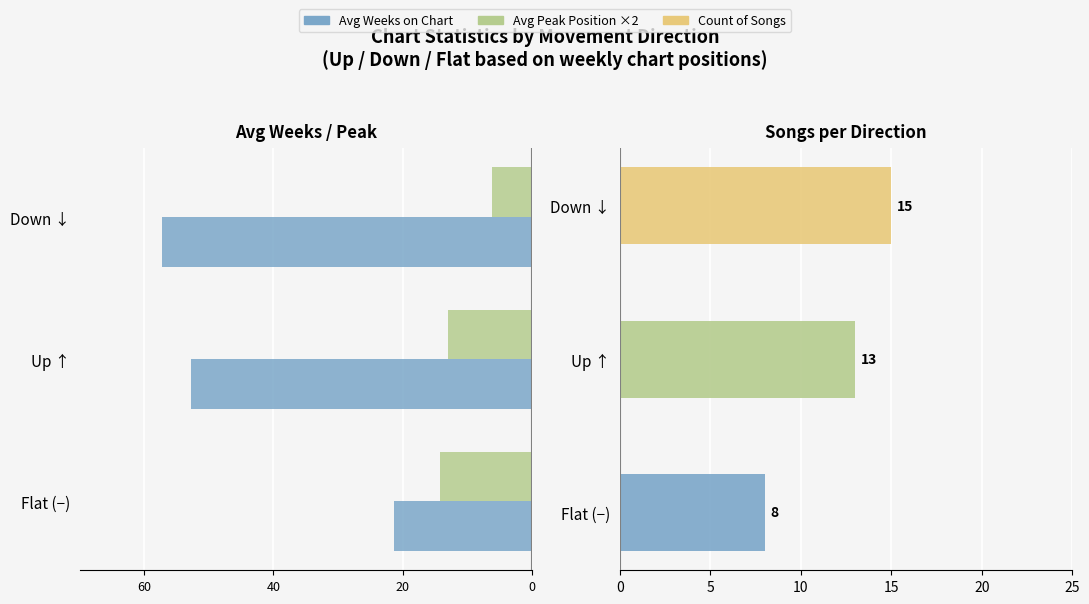

What is the difference between the highest and lowest values at 20?

72.3